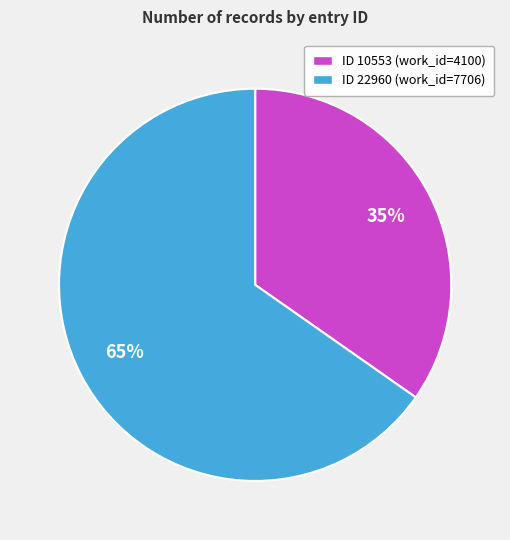

To the nearest percent, what is the average slice percentage?

50%